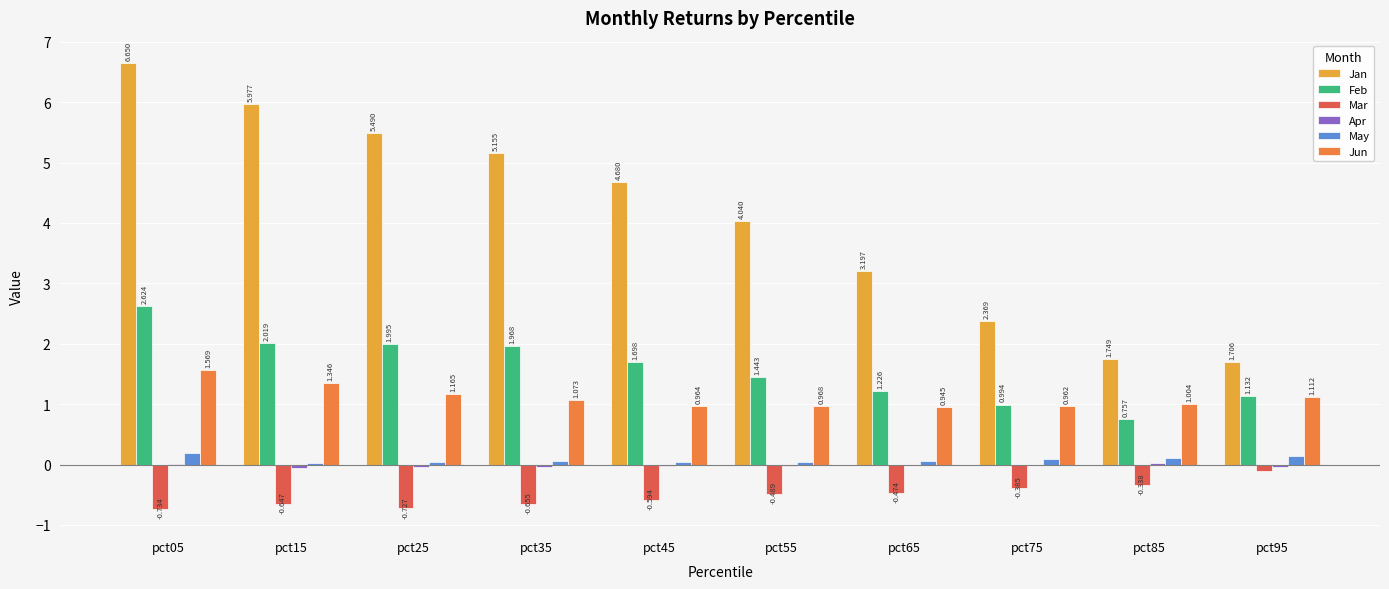

Which series changed the most between pct45 and pct65?

Jan